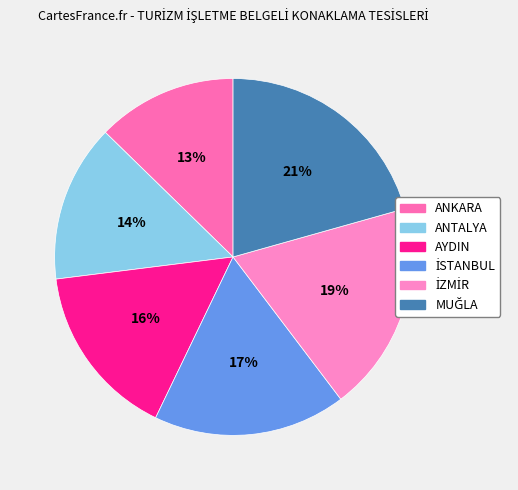

To the nearest percent, what is the average slice percentage?

17%